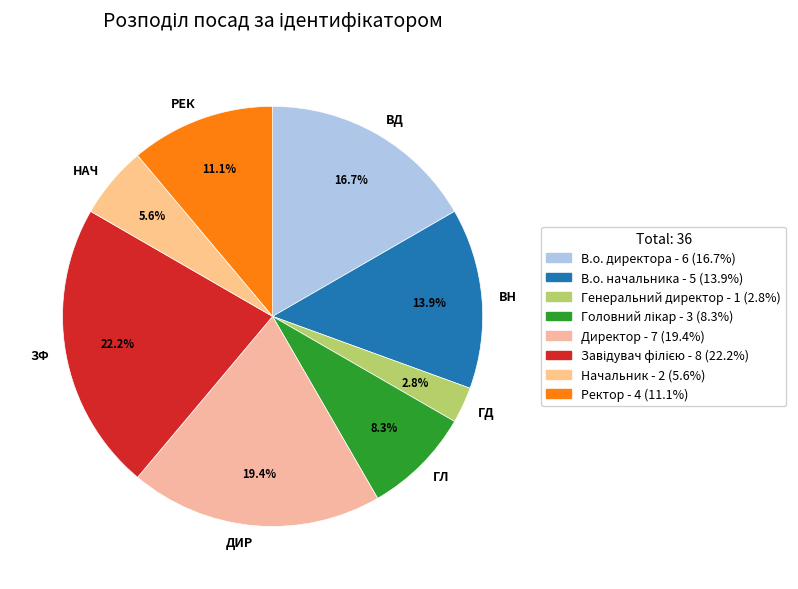

Between ГЛ and ВН, which is larger?

ВН